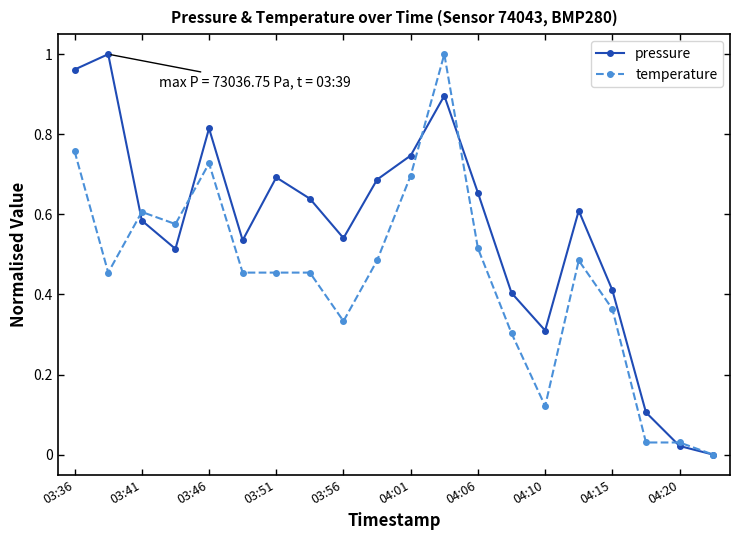

Does the chart have visible grid lines?

No